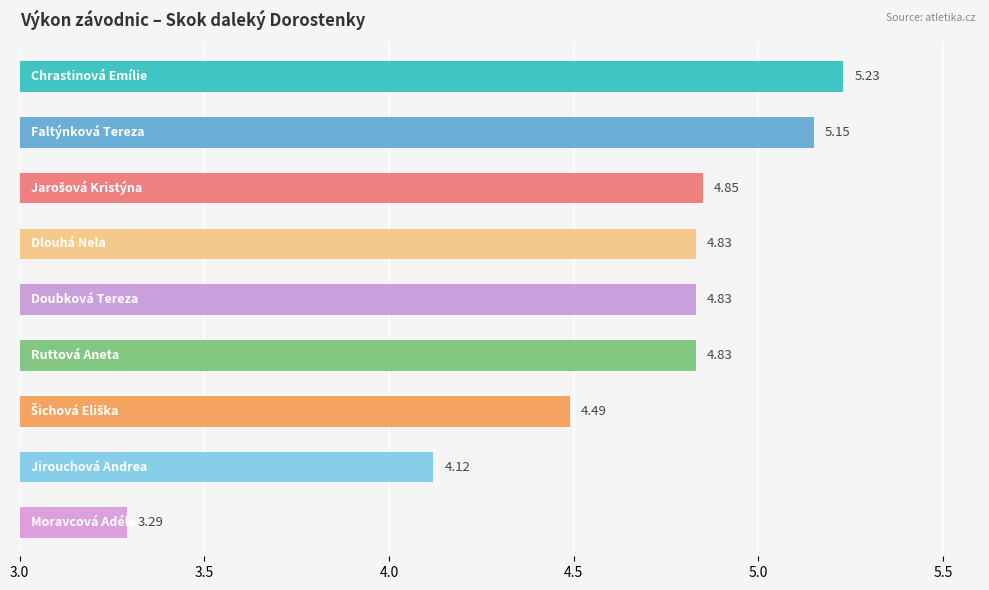

How many distinct data groups are displayed?

1